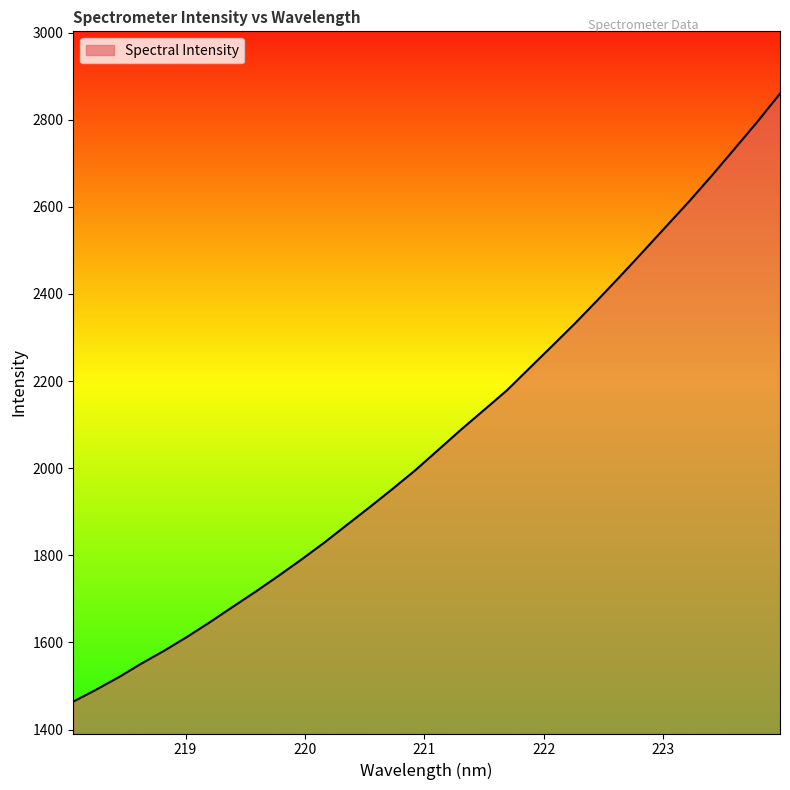

What is the minimum value shown in the chart?

1464.1